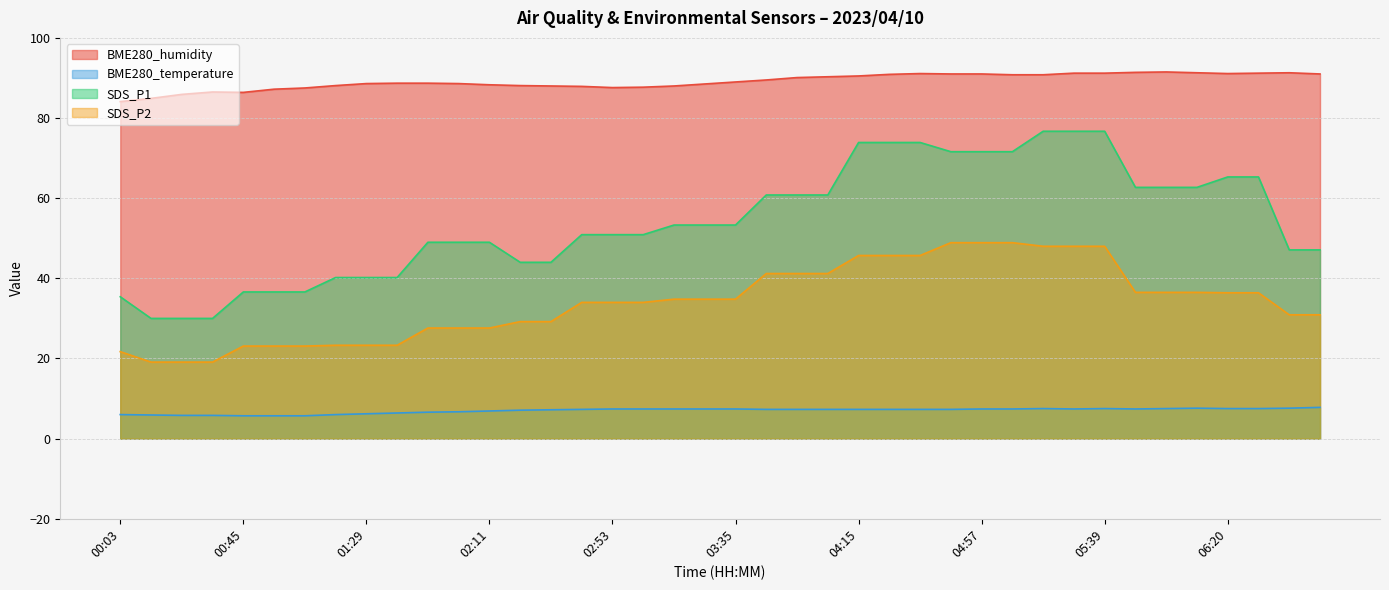

Where is BME280_temperature nearest to the value 6?

00:03